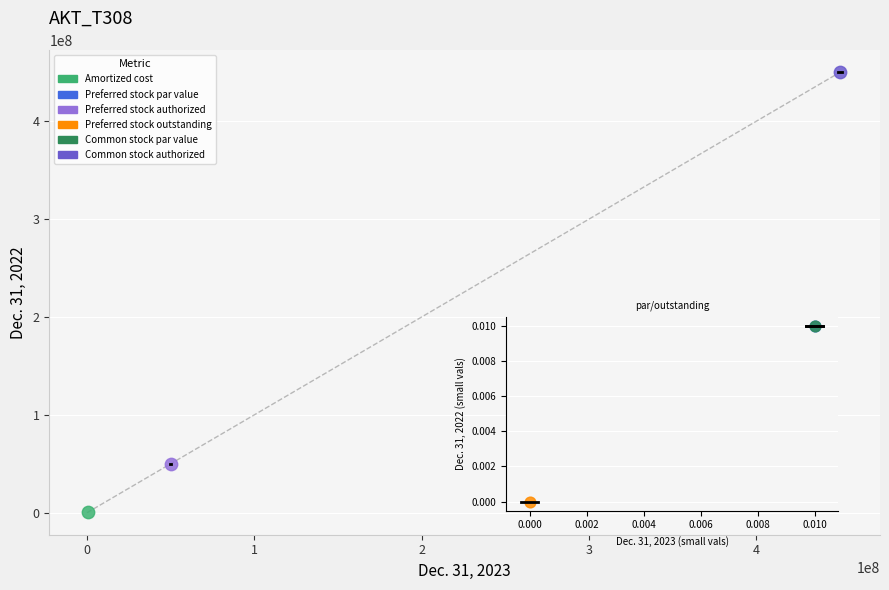

Which series contains the highest Y value?

Common stock authorized